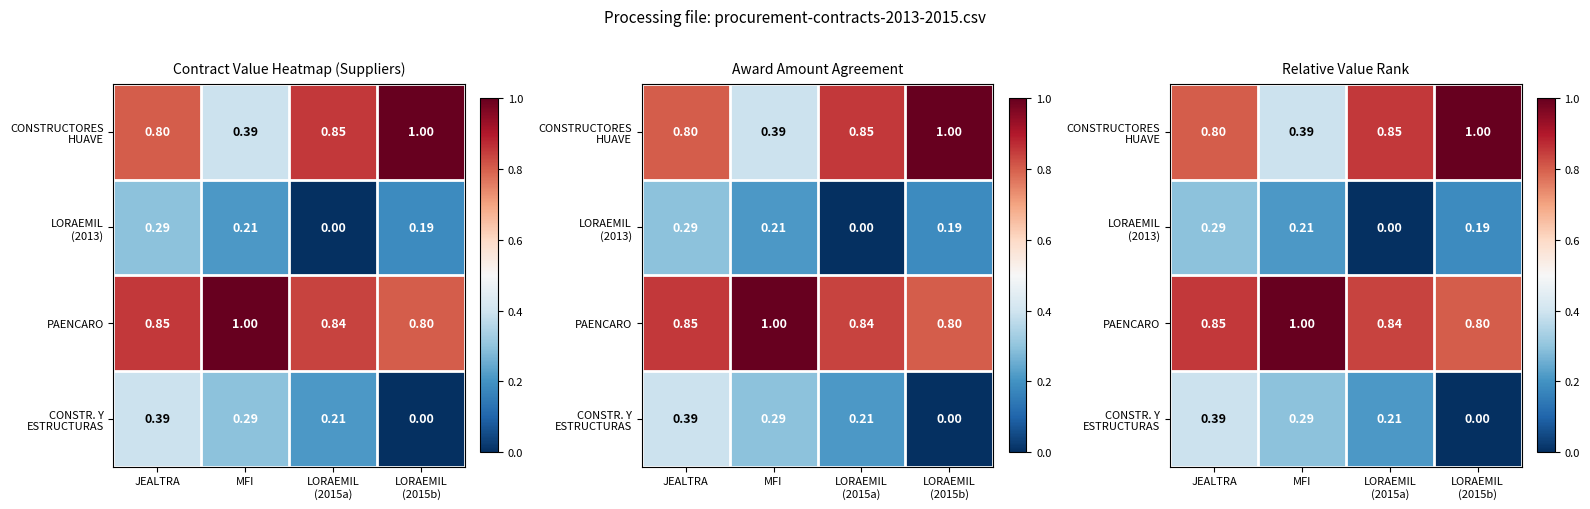

How many distinct data groups are displayed?

4